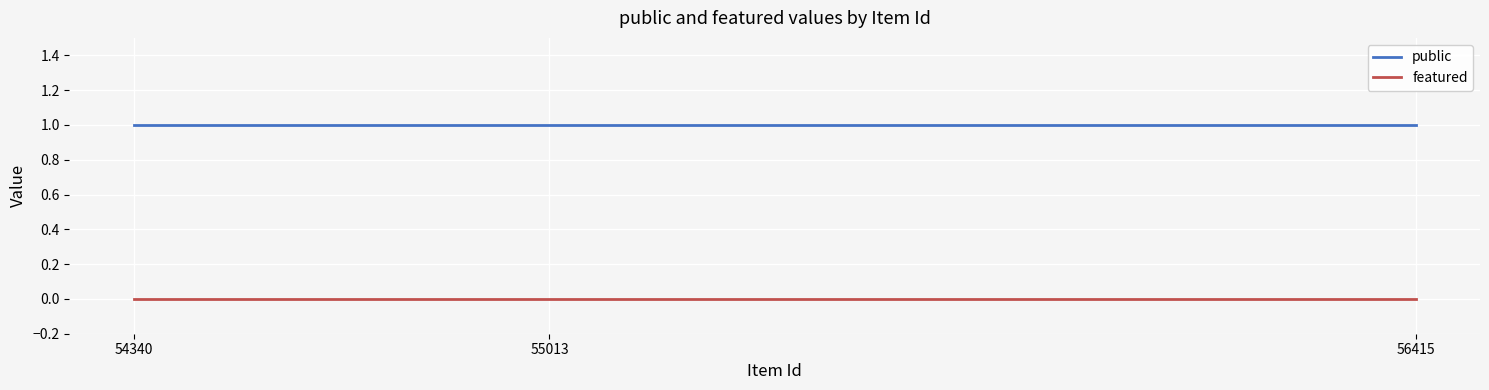

How many lines are shown in the chart?

2